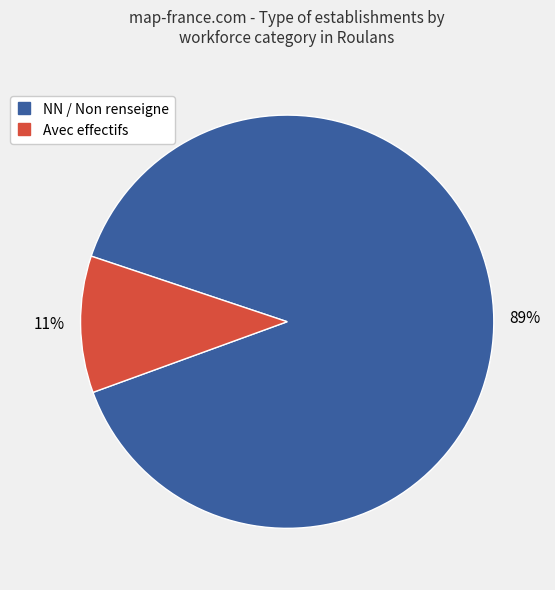

To the nearest percent, what is the average slice percentage?

50%